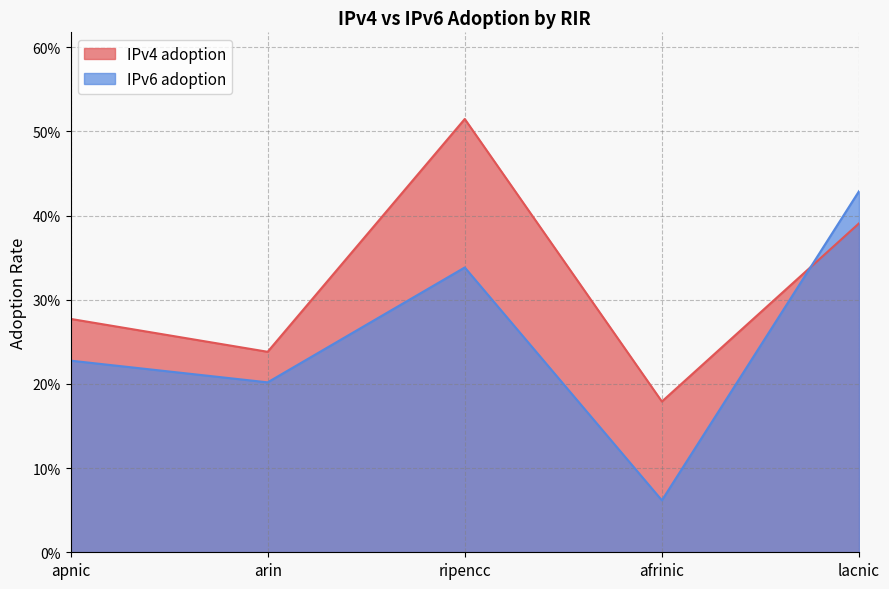

What is the sum of all IPv6 adoption values?

1.3